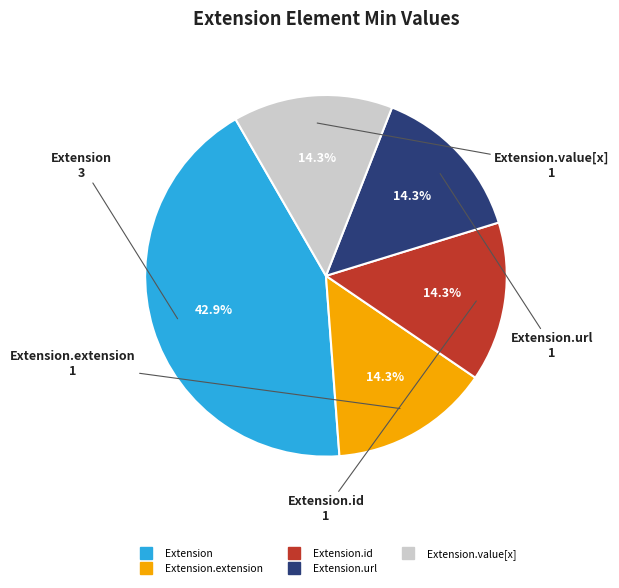

Is there a majority slice in this chart?

No